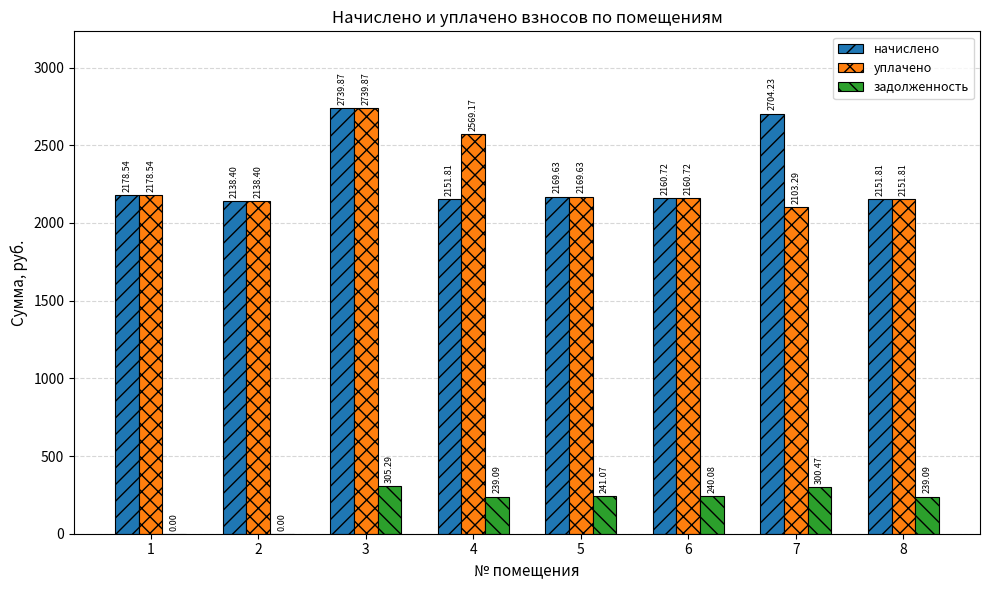

At which category is the sum across all series the highest?

3